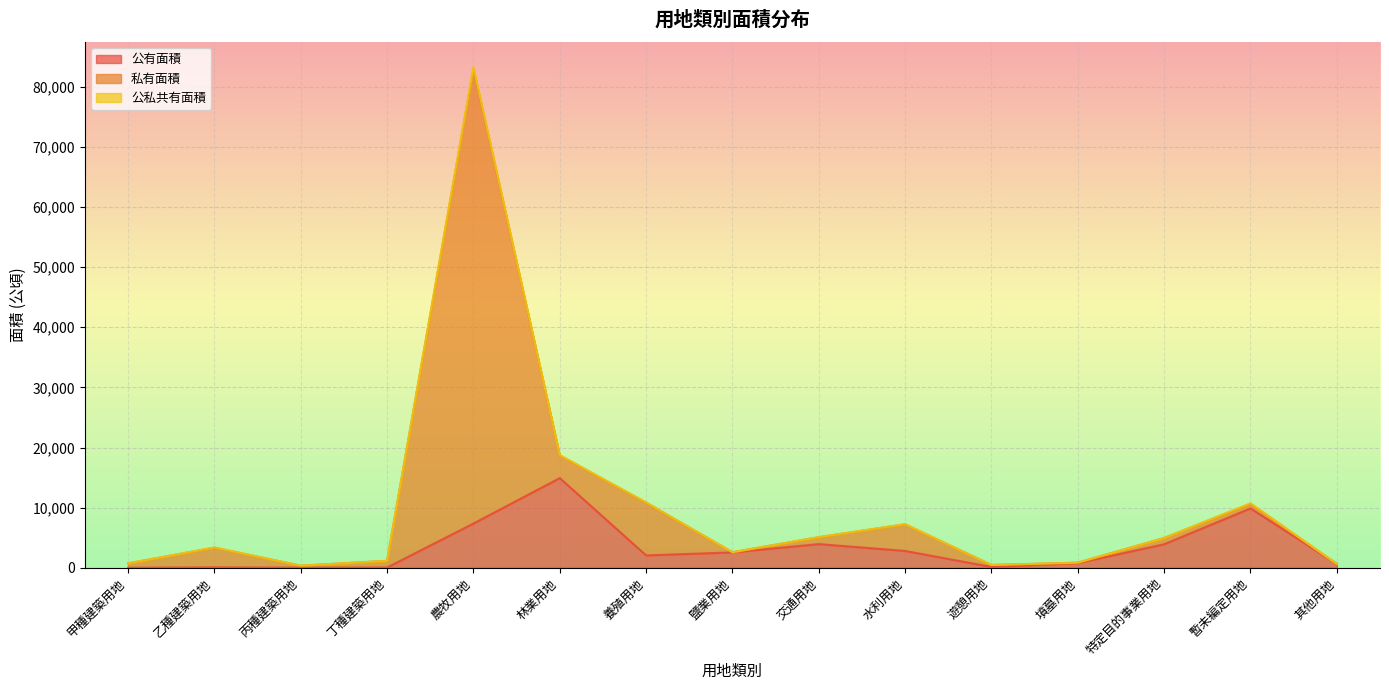

What is the highest value of the 公有面積 series?

14917.4